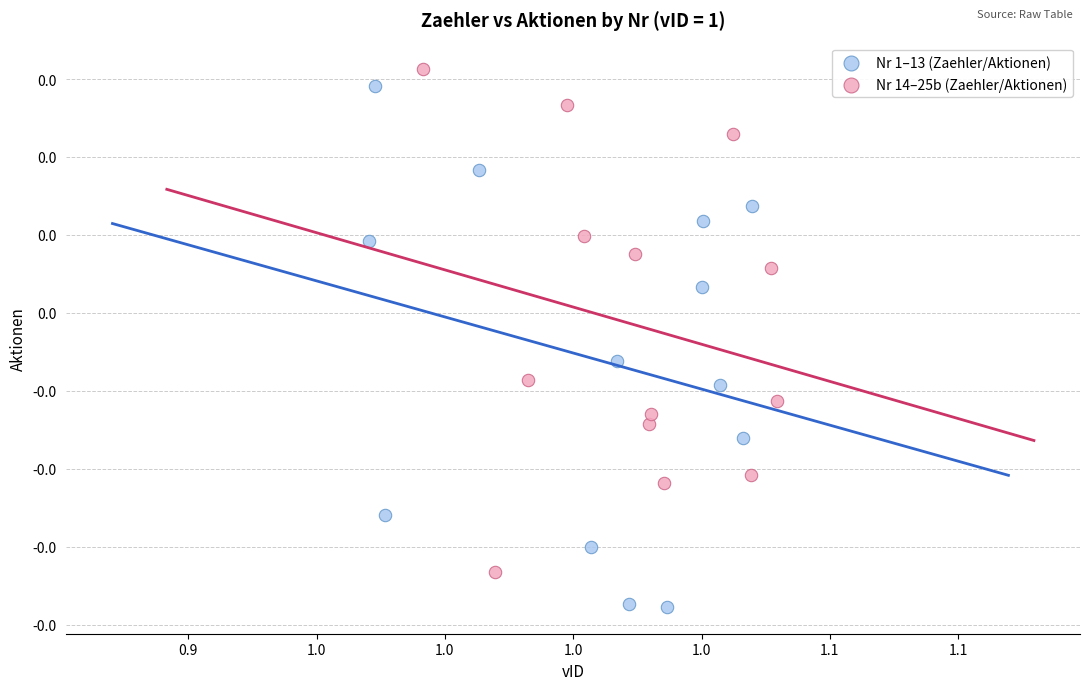

Which series reaches the maximum Y coordinate?

Nr 14–25b (Zaehler/Aktionen)